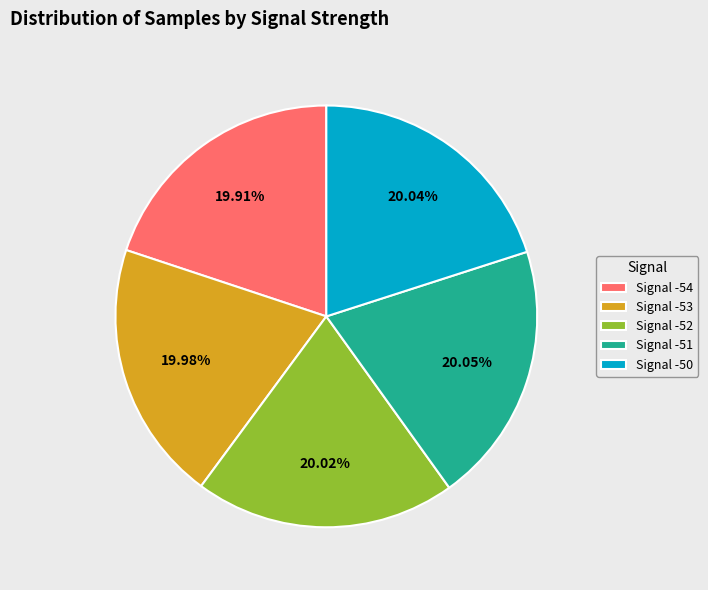

Do Signal -54 and Signal -50 together represent more than half of the pie?

No